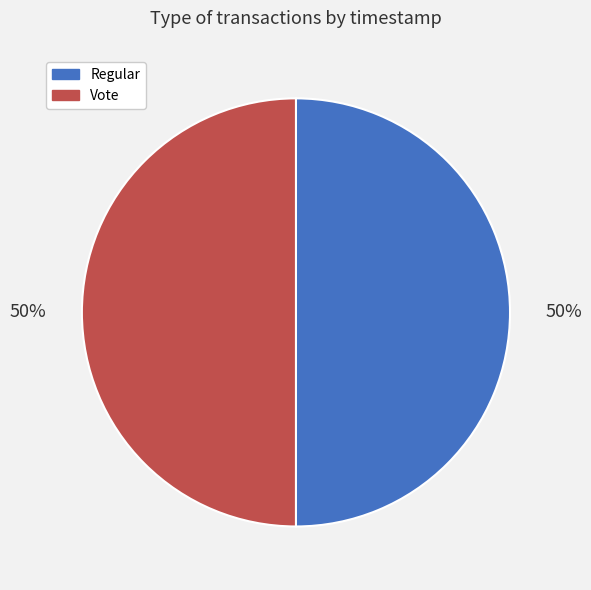

True or false: Vote accounts for 63% of the total.

False